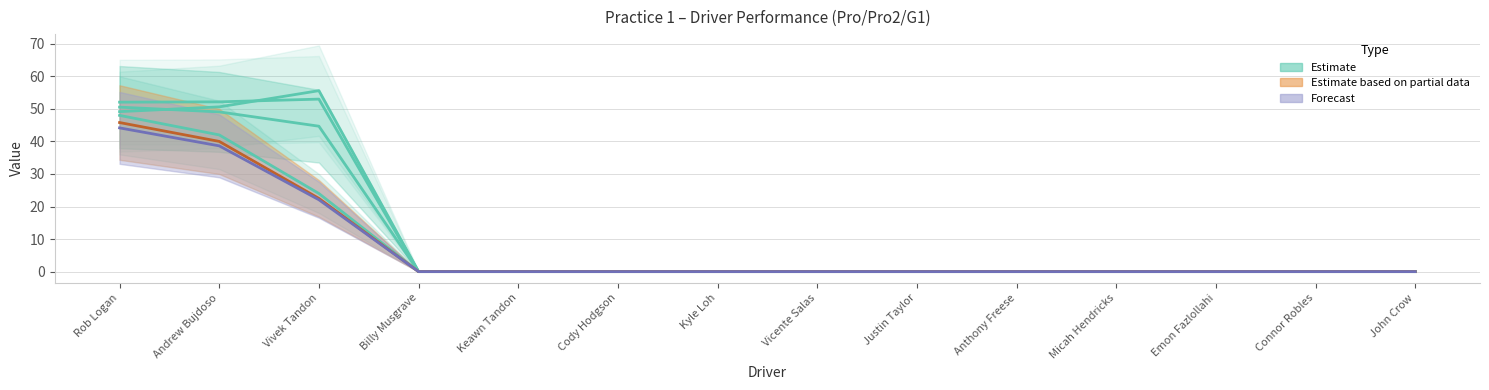

What is the sum of all Total Distance values?

104.9